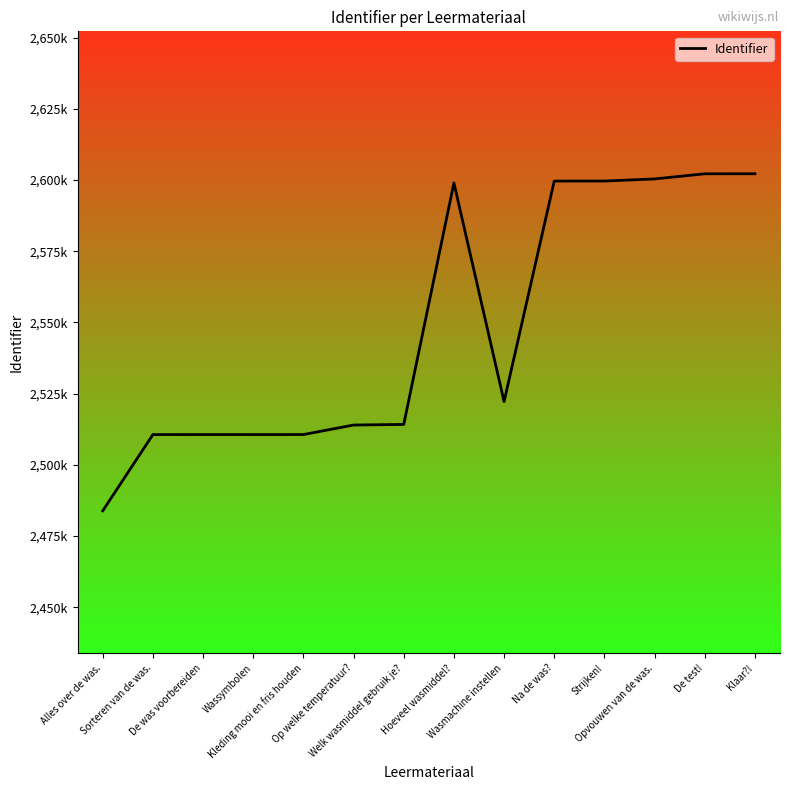

Rank the categories by value from highest to lowest.

Klaar?!, De test!, Opvouwen van de was., Strijken!, Na de was?, Hoeveel wasmiddel?, Wasmachine instellen, Welk wasmiddel gebruik je?, Op welke temperatuur?, Kleding mooi en fris houden, Wassymbolen, De was voorbereiden, Sorteren van de was., Alles over de was.